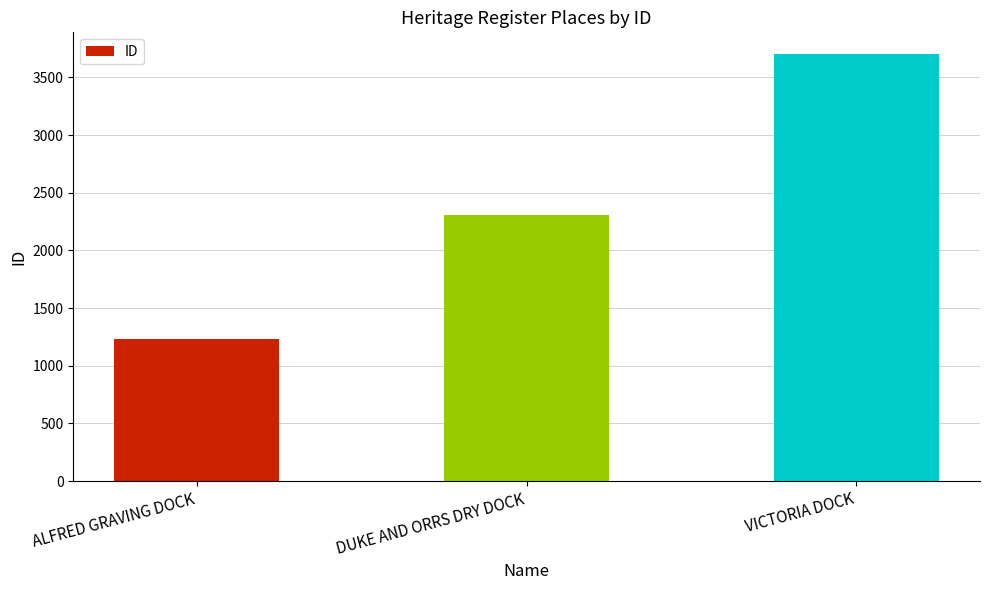

Rank the categories by value from highest to lowest.

VICTORIA DOCK, DUKE AND ORRS DRY DOCK, ALFRED GRAVING DOCK